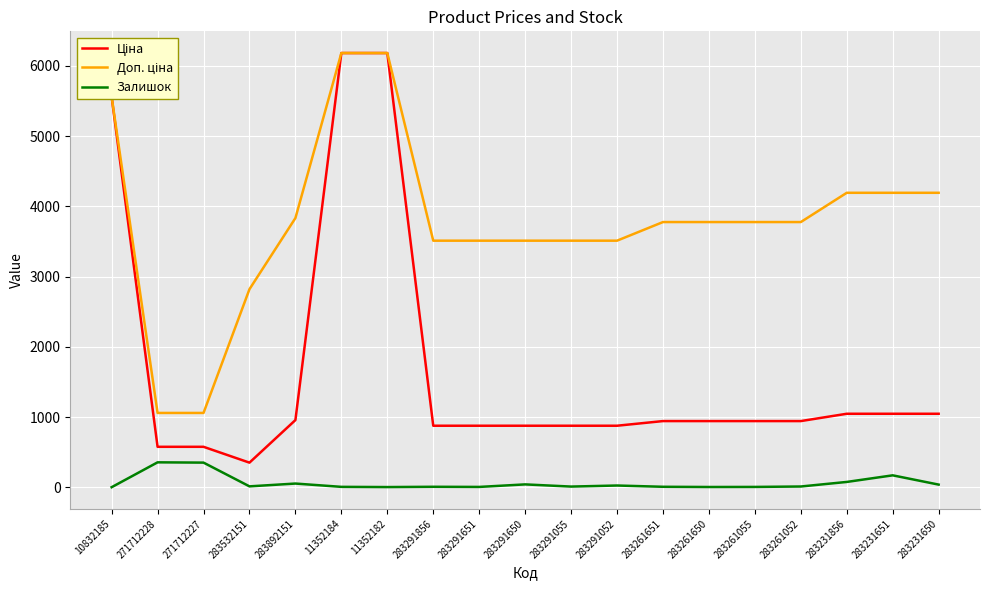

At which label is Залишок closest to 180?

283231651